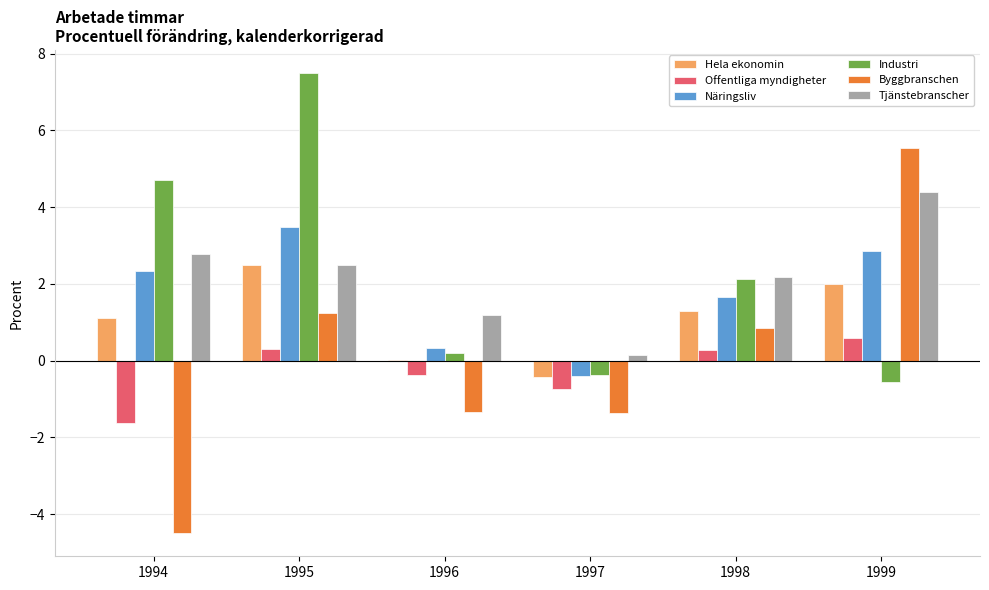

What is the total value across all series at 1999?

14.8